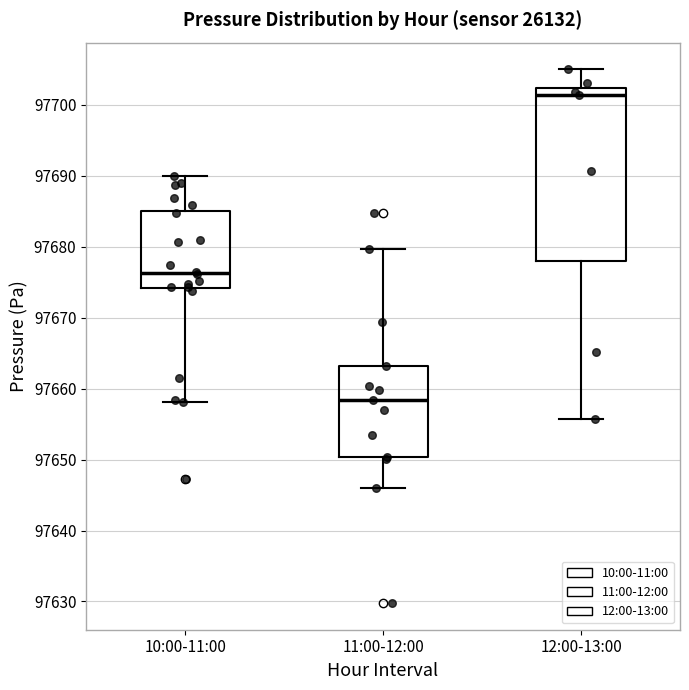

Which box is the tallest, from its lower edge to its upper edge?

12:00-13:00